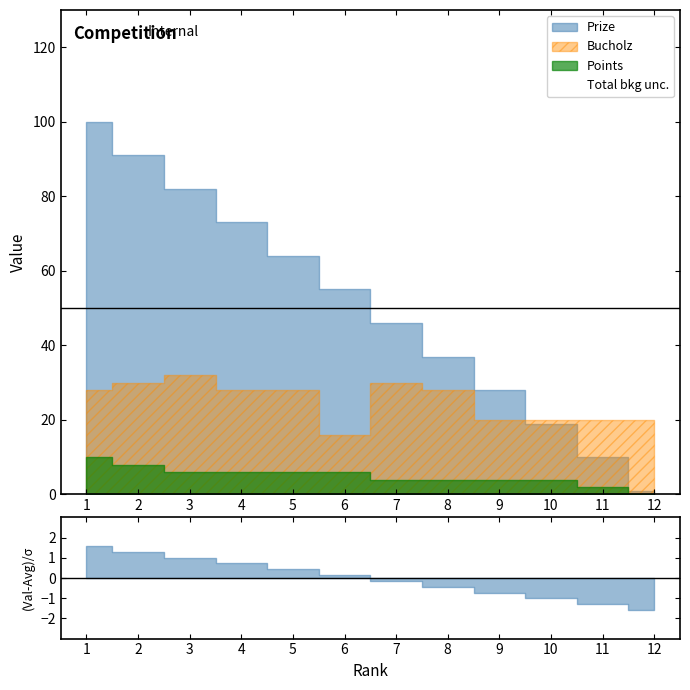

The Points series shows 5 at 1. True or false?

False